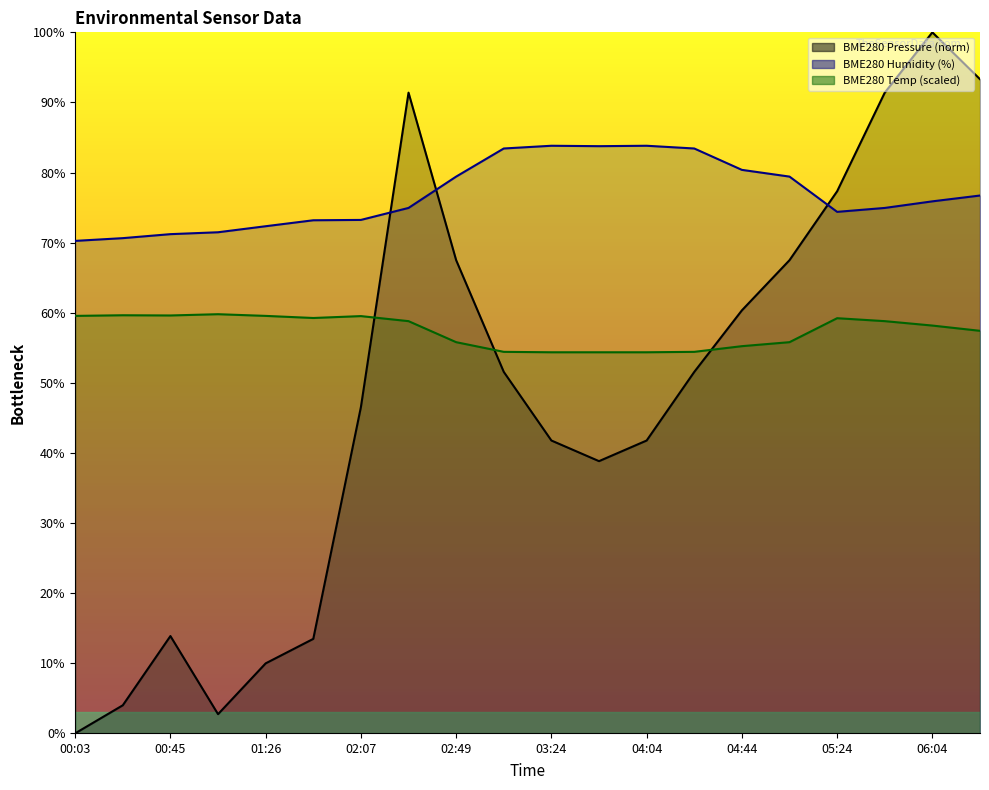

What is the label of the 6th point from the left?

01:47